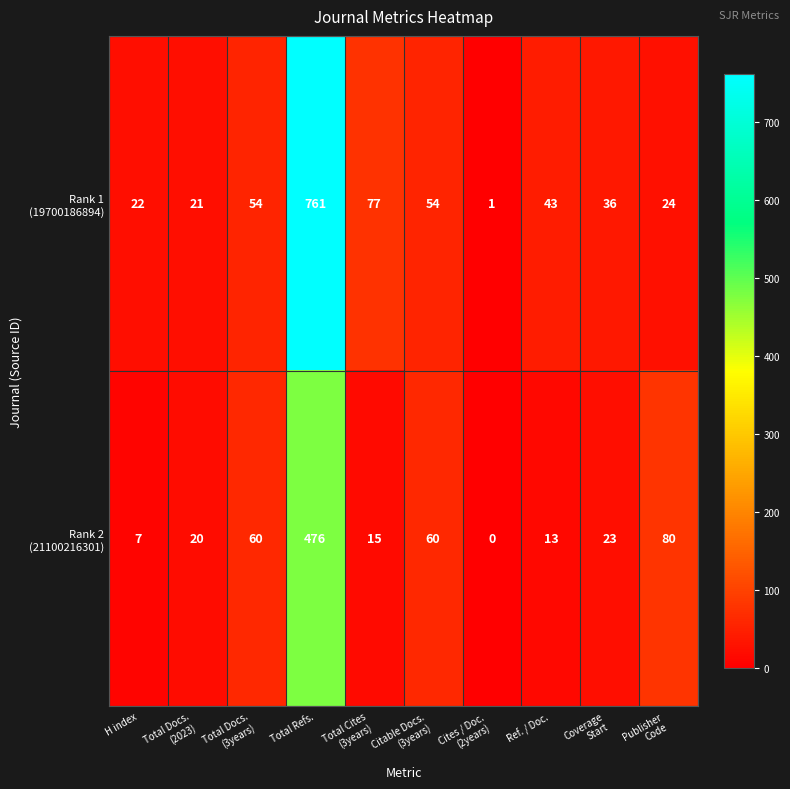

At which category is the sum across all series the highest?

Total Refs.